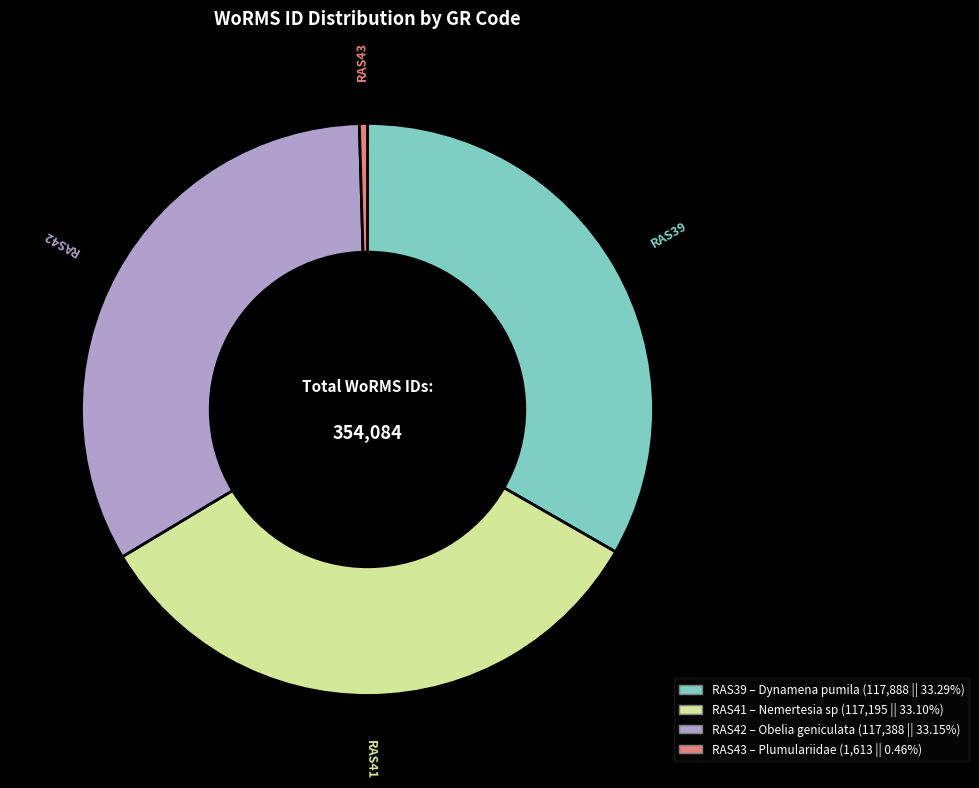

Approximately how many times larger is the value at RAS41 compared to RAS42?

1.0